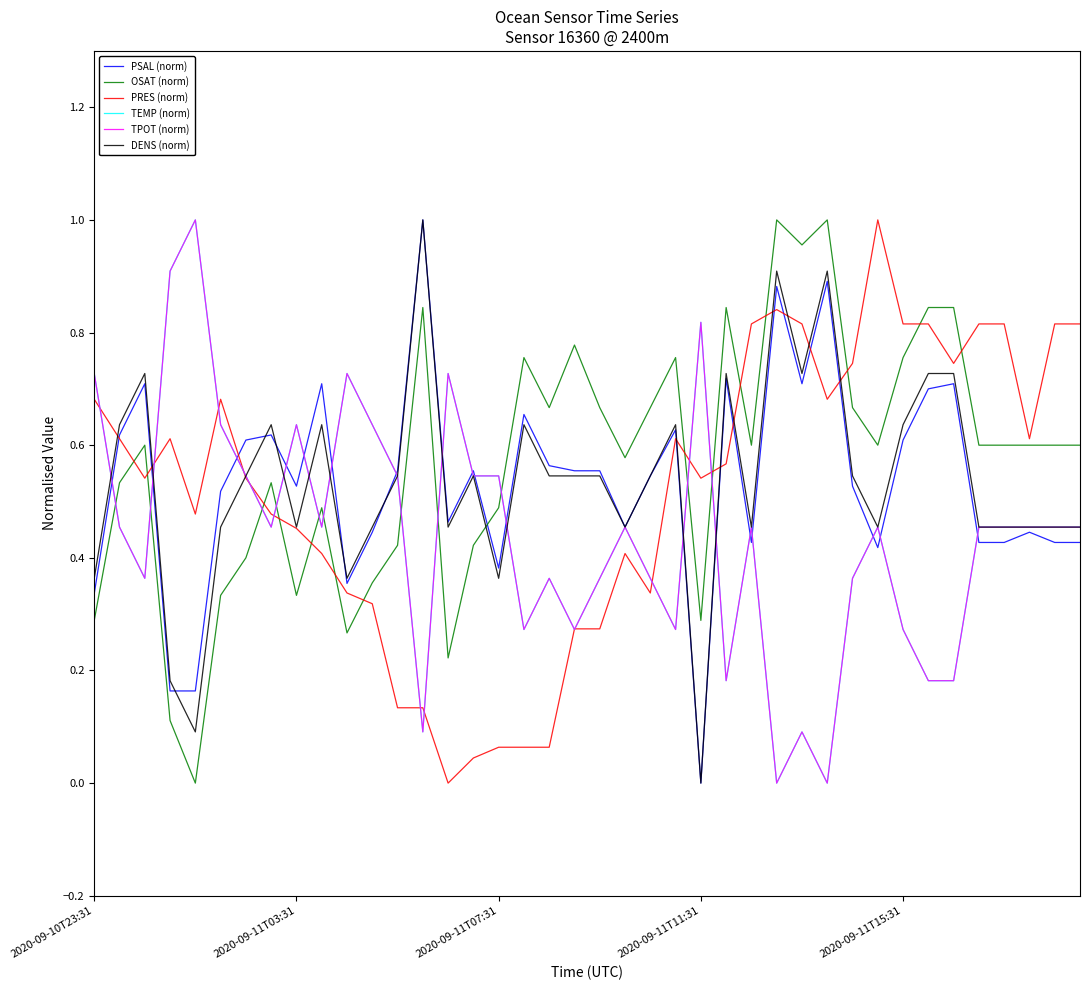

Does the chart display data point markers on the line(s)?

No